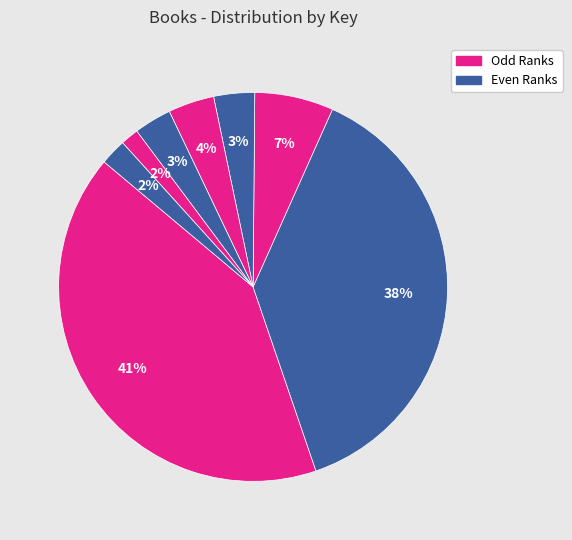

Count the number of slices in the pie.

8